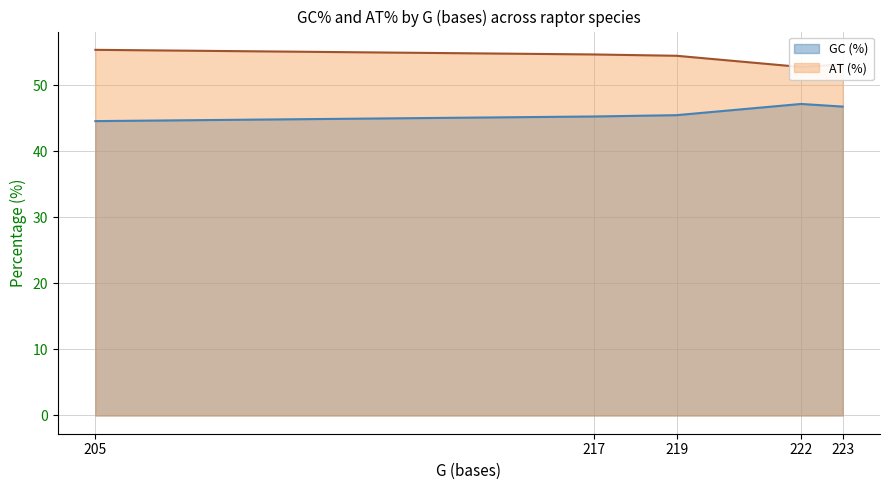

What is the maximum value for GC (%)?

47.2